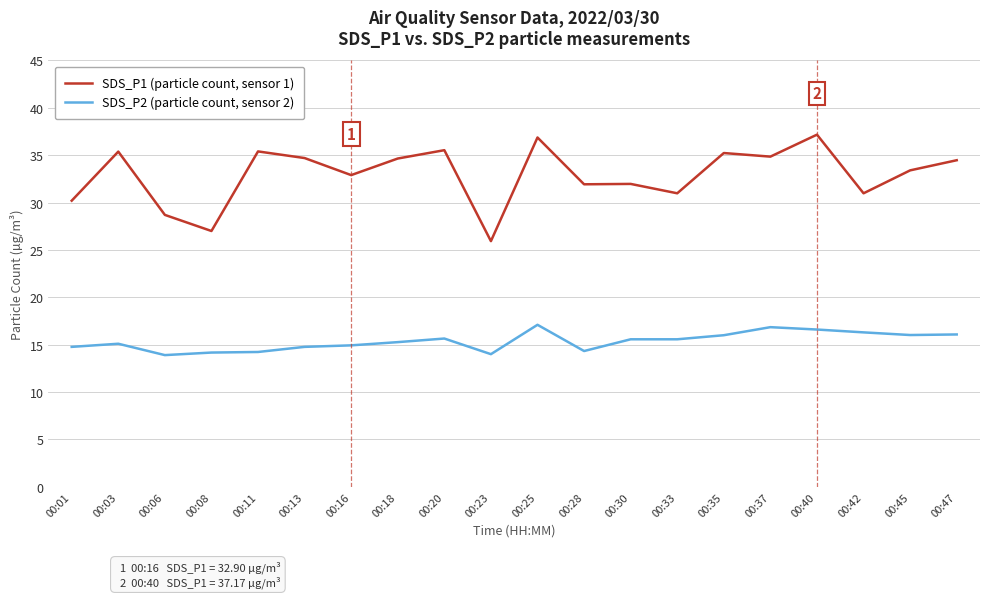

The SDS_P2 (particle count, sensor 2) series shows 16.0 at 00:45. True or false?

True